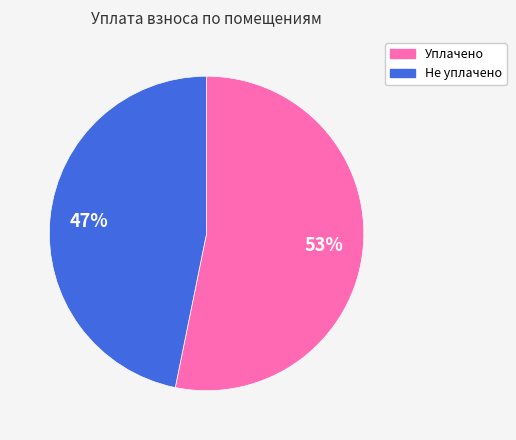

How many slices are in this pie chart?

2